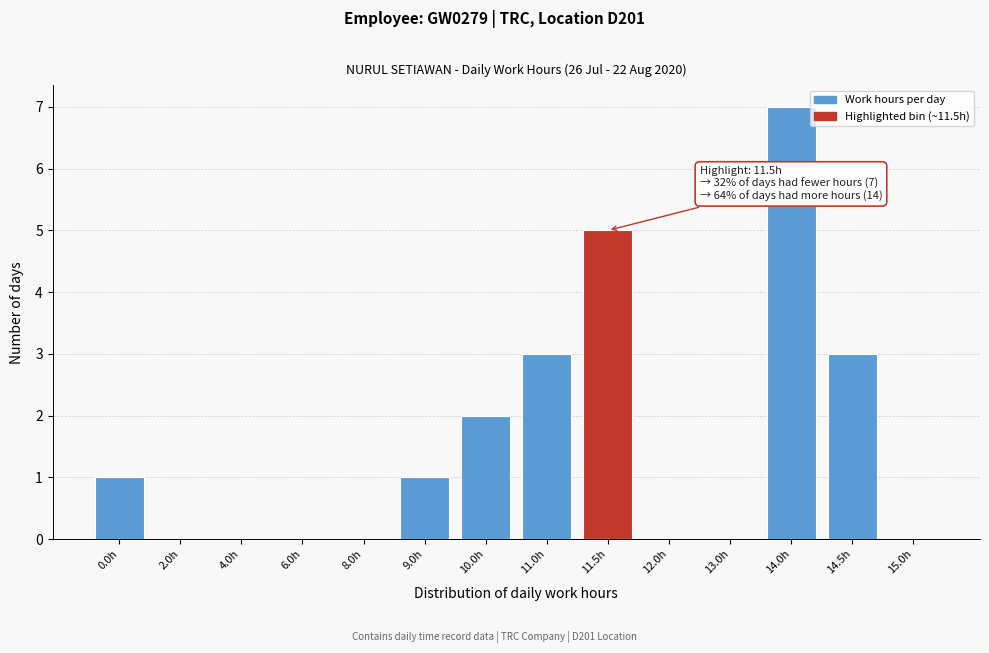

Reading right to left, transcribe all the data shown in this chart.

15.0h=0	14.5h=3	14.0h=7	13.0h=0	12.0h=0	11.5h=5	11.0h=3	10.0h=2	9.0h=1	8.0h=0	6.0h=0	4.0h=0	2.0h=0	0.0h=1